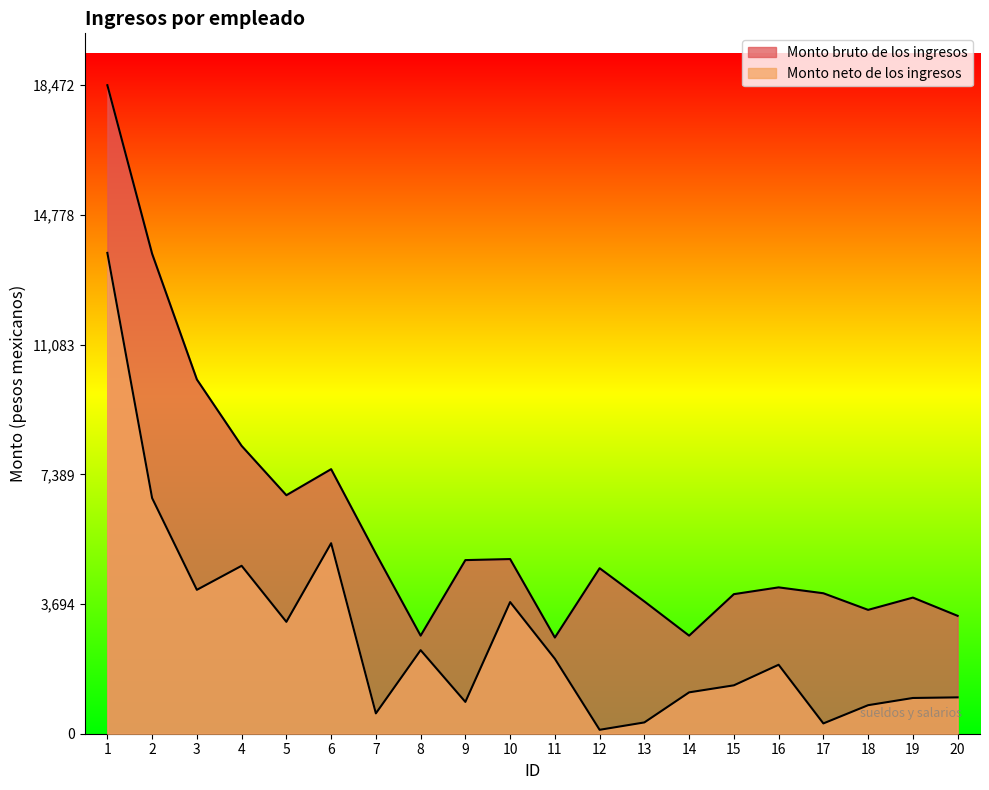

How many lines are shown in the chart?

2